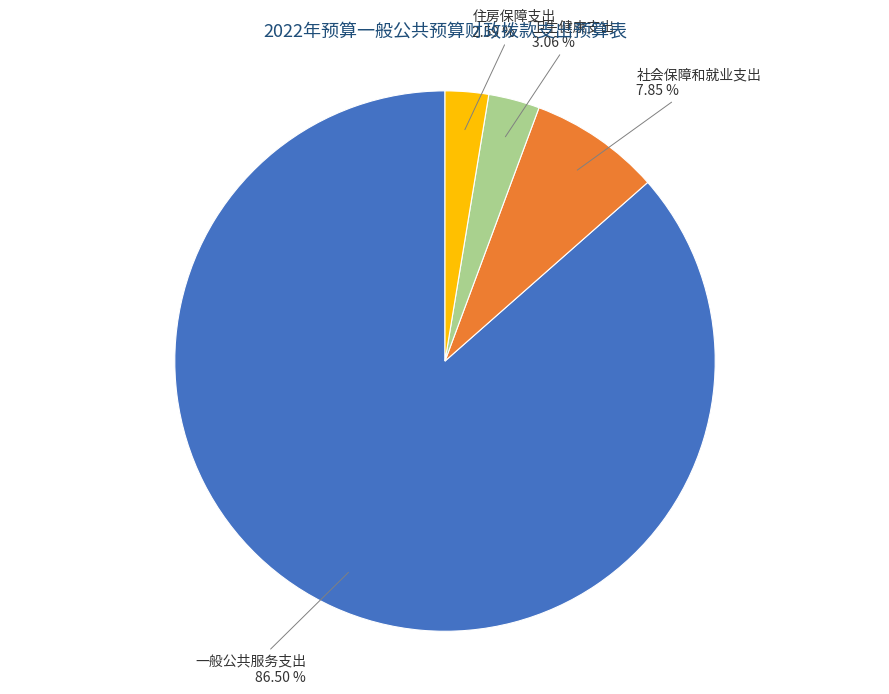

How many segments does this pie chart have?

4